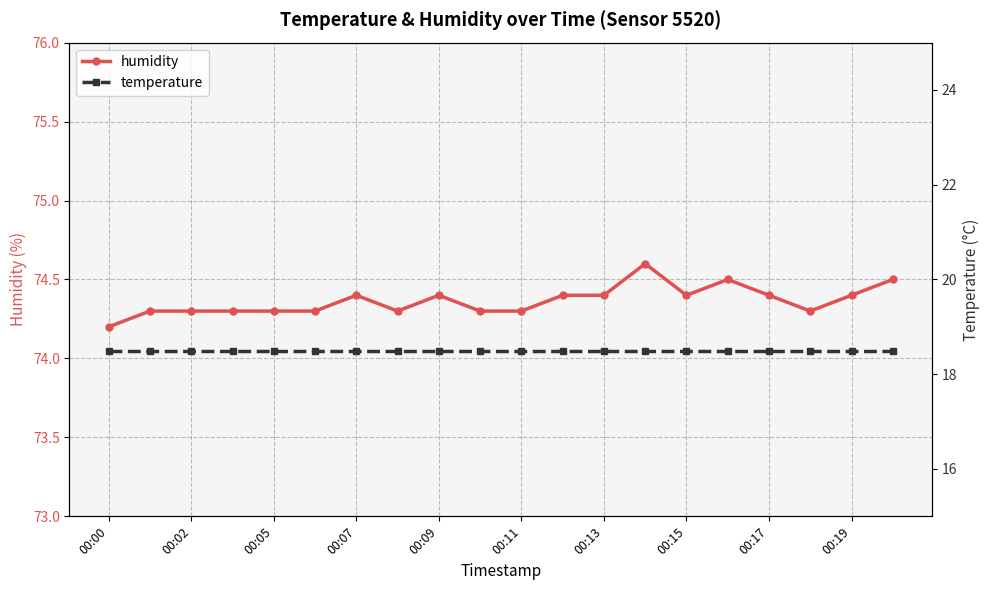

Reading left to right, extract all data points from this chart.

humidity: 74.2	74.3	74.3	74.3	74.3	74.3	74.4	74.3	74.4	74.3	74.3	74.4	74.4	74.6	74.4	74.5	74.4	74.3	74.4	74.5
temperature: 18.5	18.5	18.5	18.5	18.5	18.5	18.5	18.5	18.5	18.5	18.5	18.5	18.5	18.5	18.5	18.5	18.5	18.5	18.5	18.5